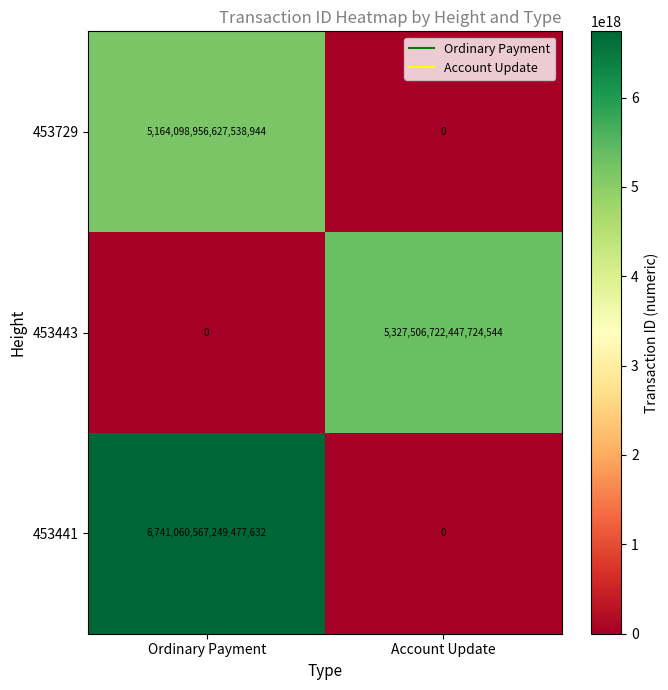

At Ordinary Payment, list the series in order from smallest to largest.

453443, 453729, 453441